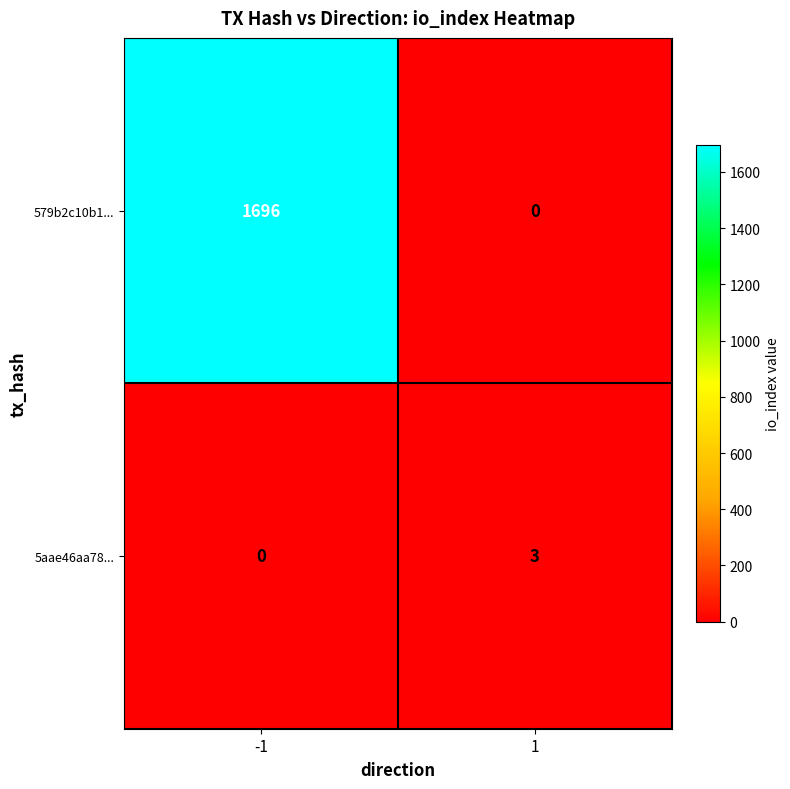

Reading right to left, extract all data points from this chart.

579b2c10b1...: 1=0	-1=1696
5aae46aa78...: 1=3	-1=0